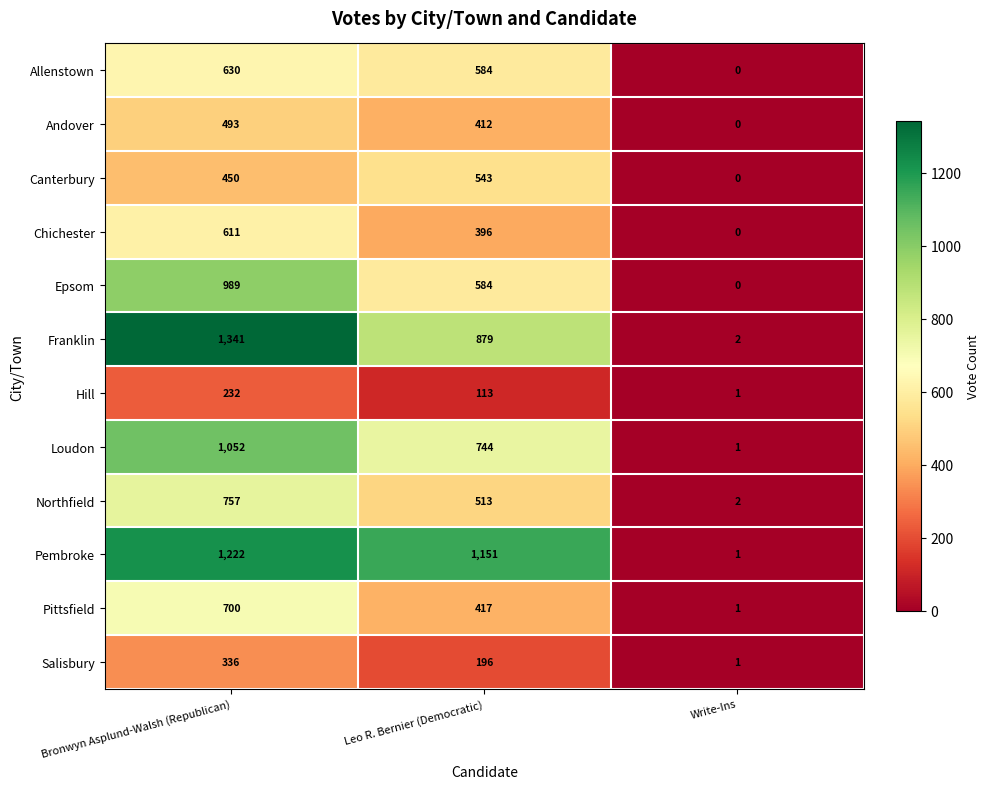

Is it true that Northfield equals 2 at Write-Ins?

True